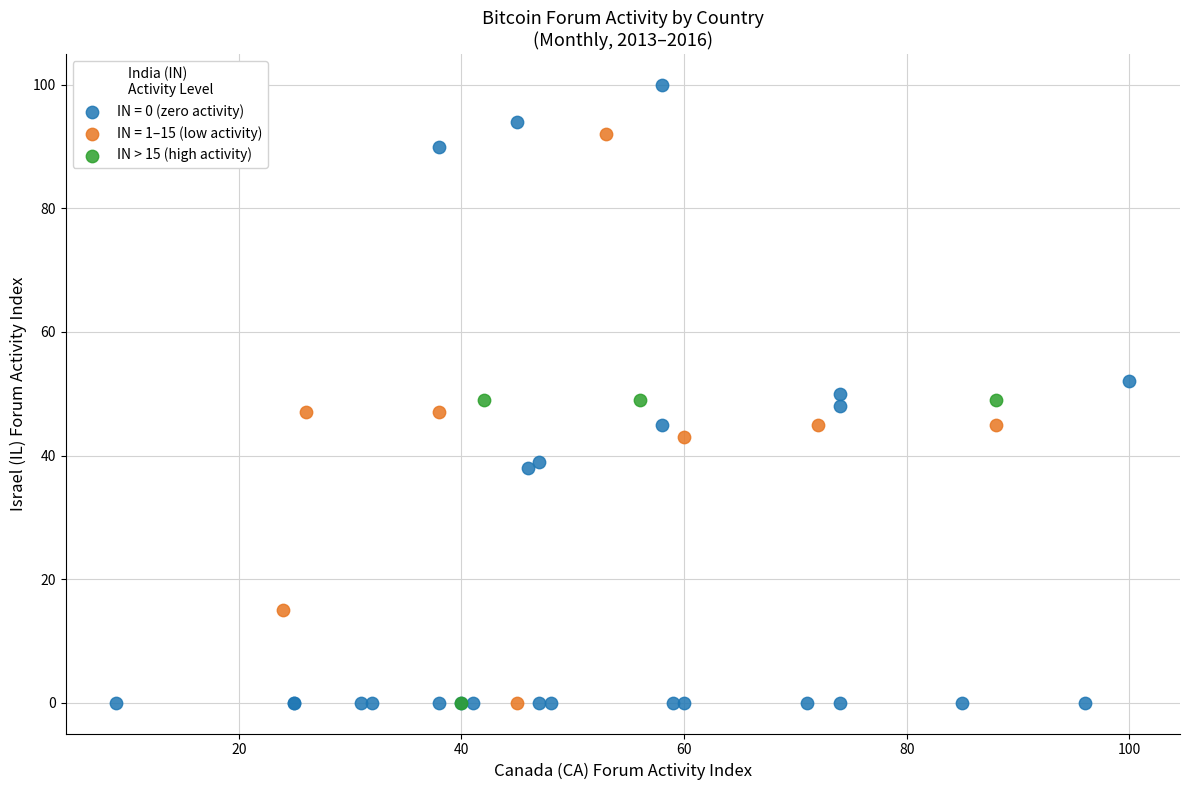

Which series reaches the maximum Y coordinate?

IN = 0 (zero activity)